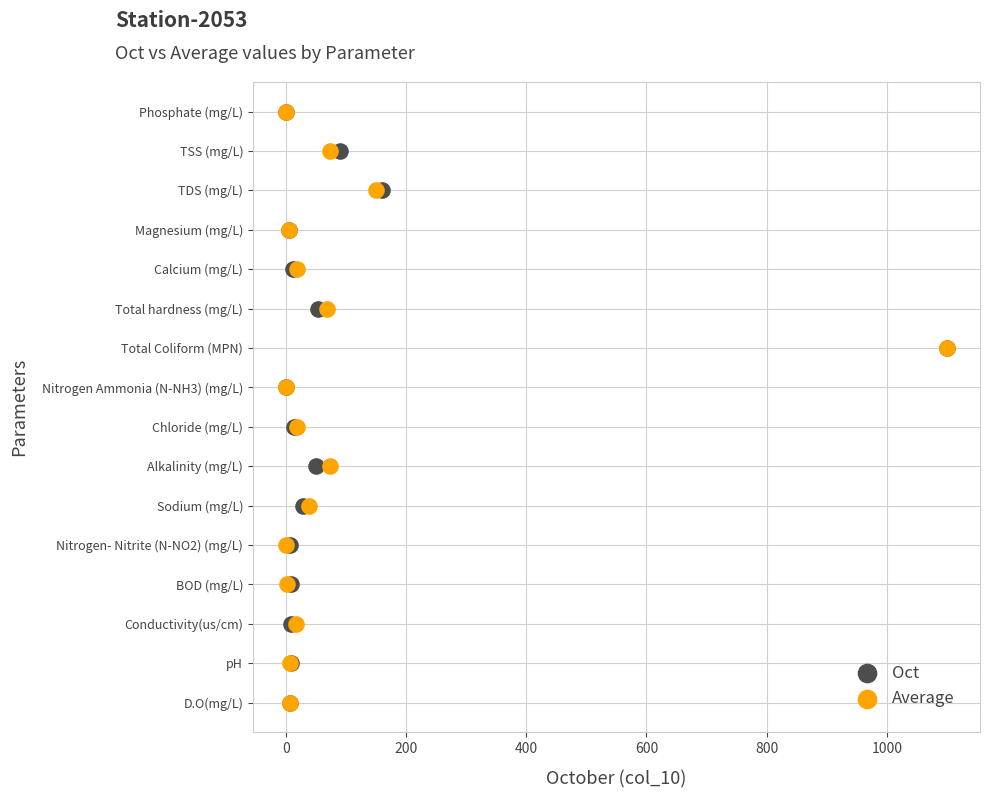

What are all the series names shown in the legend?

Oct, Average